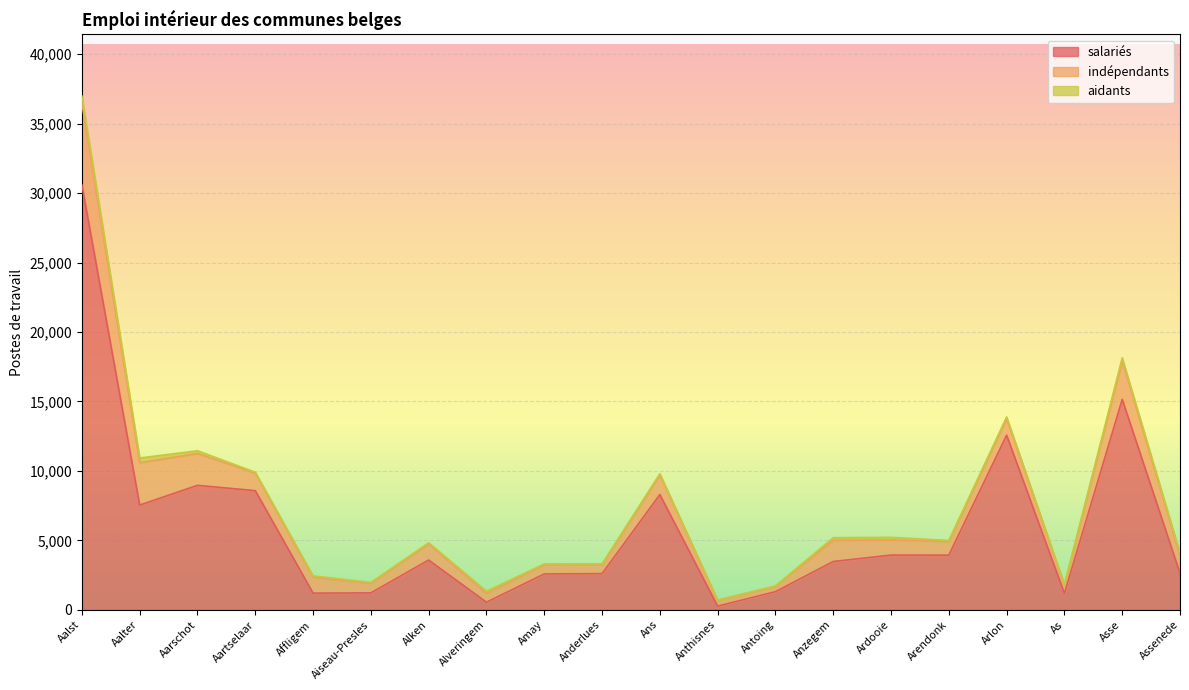

True or false: aidants and indépendants intersect in this chart.

False